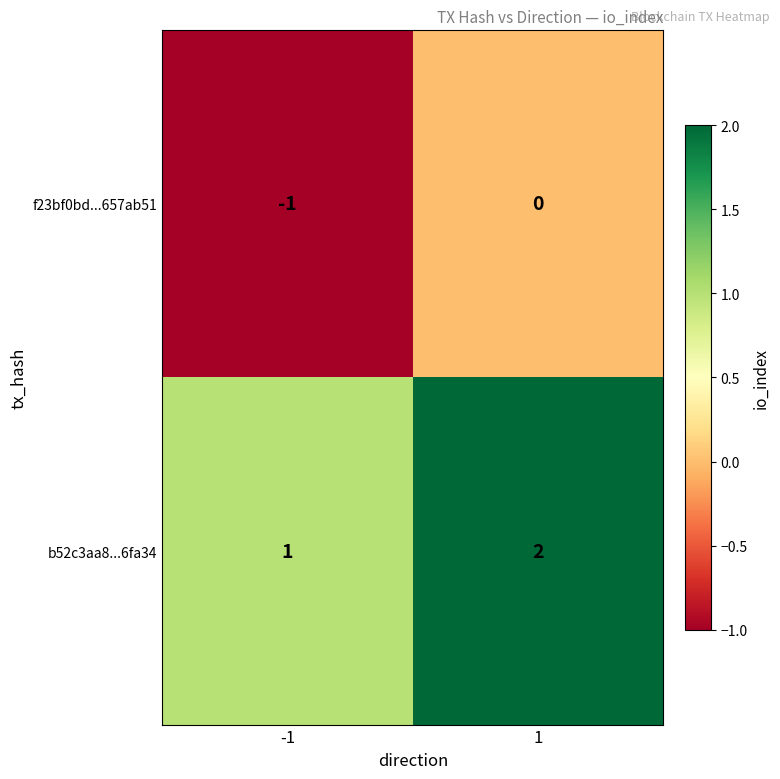

What is the difference between the highest and lowest values at -1?

2